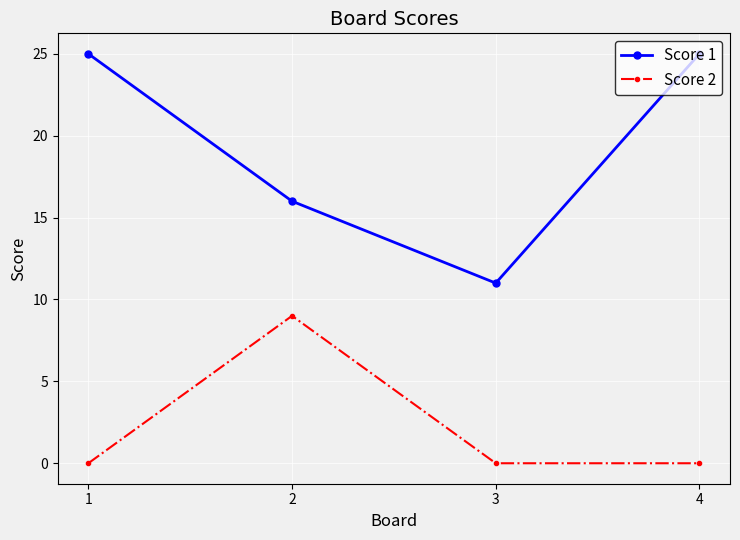

What is the greatest value displayed?

25